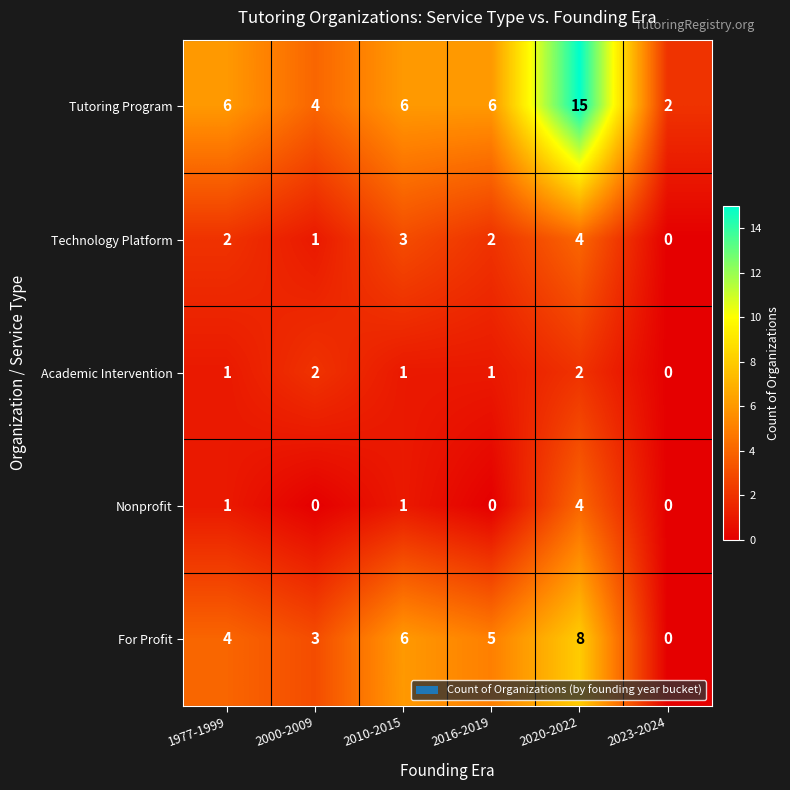

Where is For Profit nearest to the value 4?

1977-1999